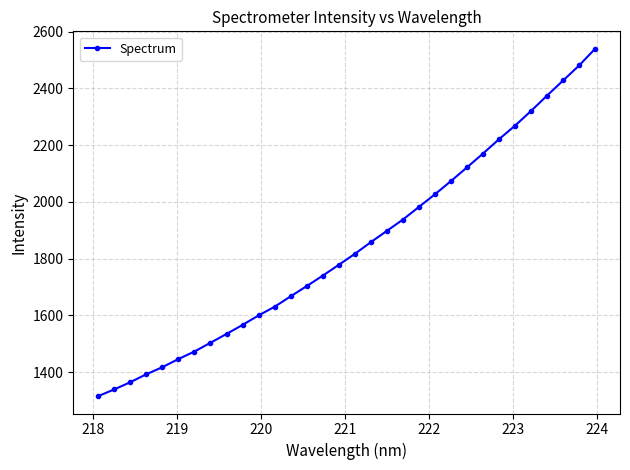

How many values exceed 1816?

16